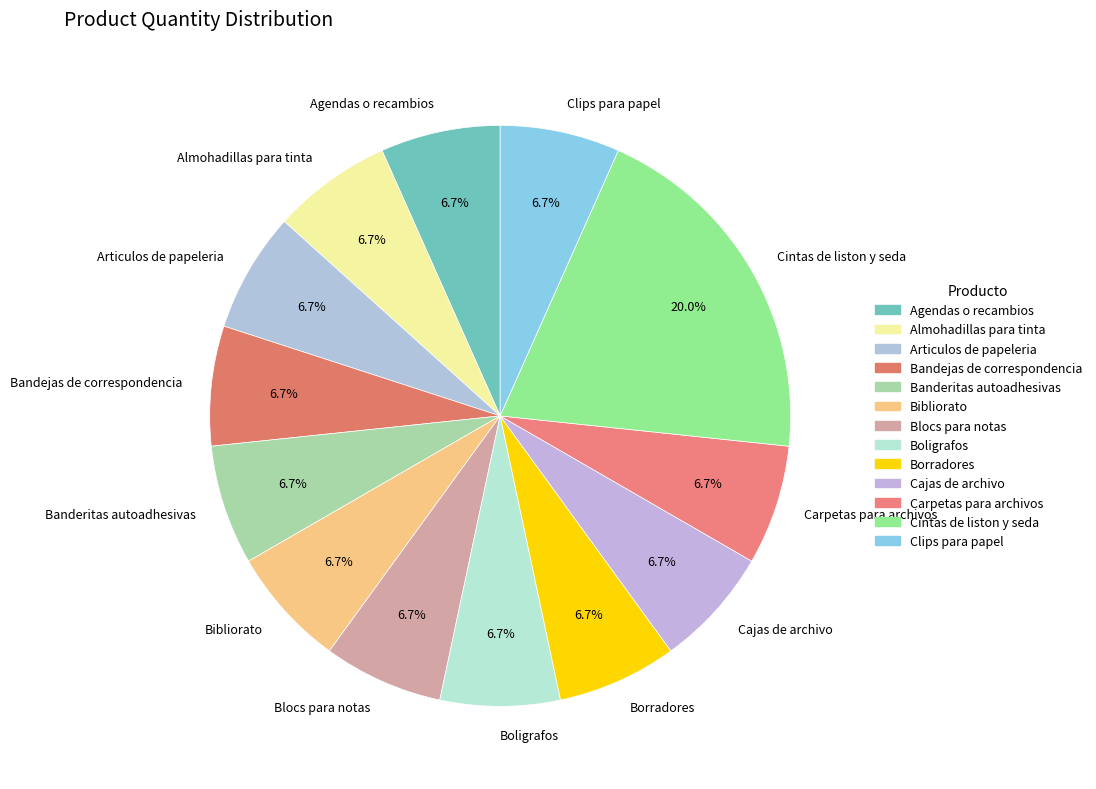

To the nearest percent, what is the combined percentage of Blocs para notas and Borradores?

13%